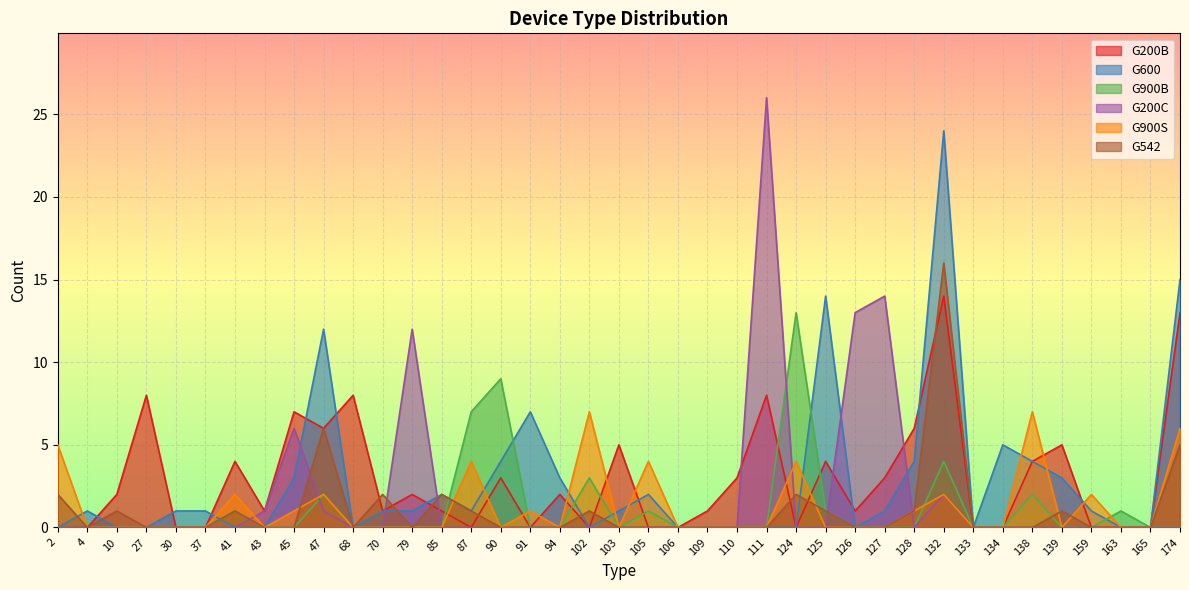

Rank the series at 27 from highest to lowest value.

G200B, G600, G900B, G200C, G900S, G542